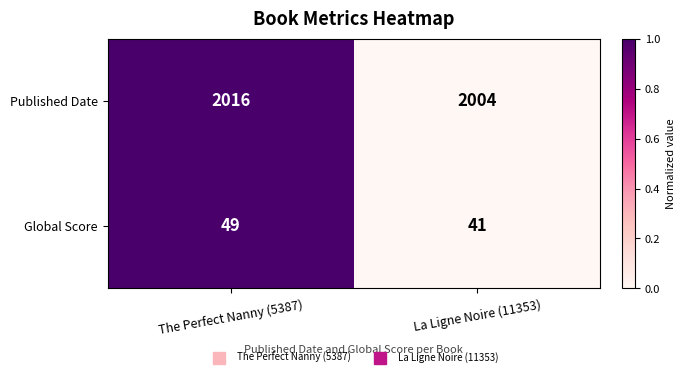

What is the total value across all series at The Perfect Nanny (5387)?

2065